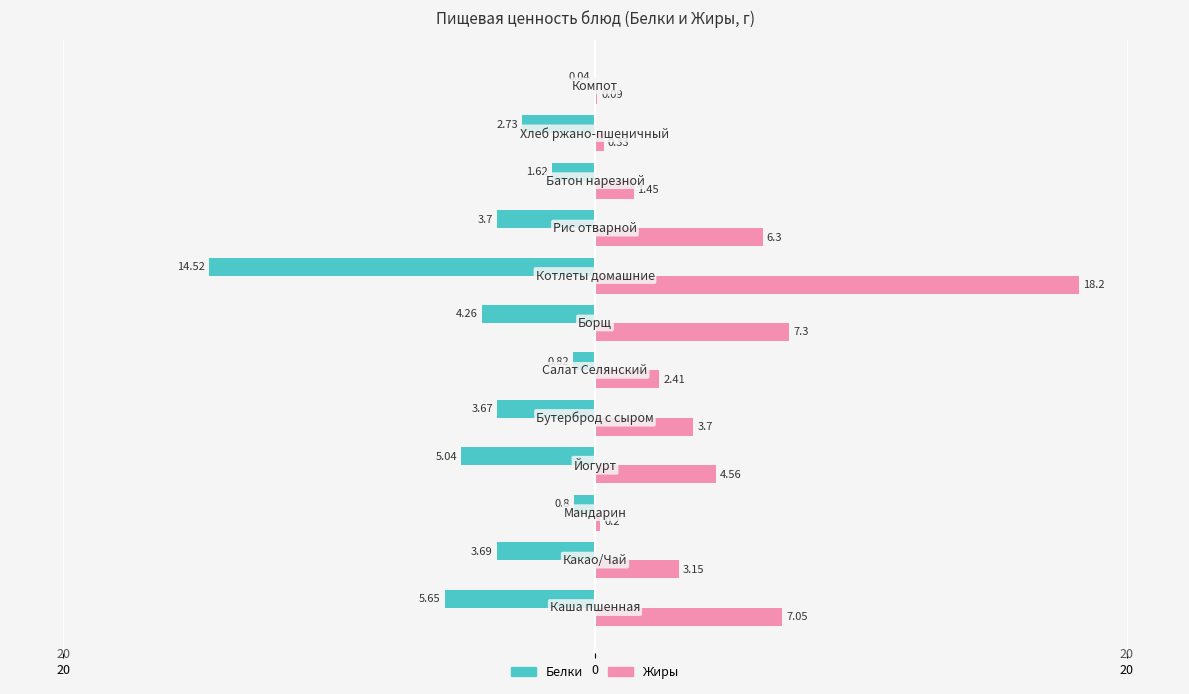

What are all the series names shown in the legend?

Белки, Жиры